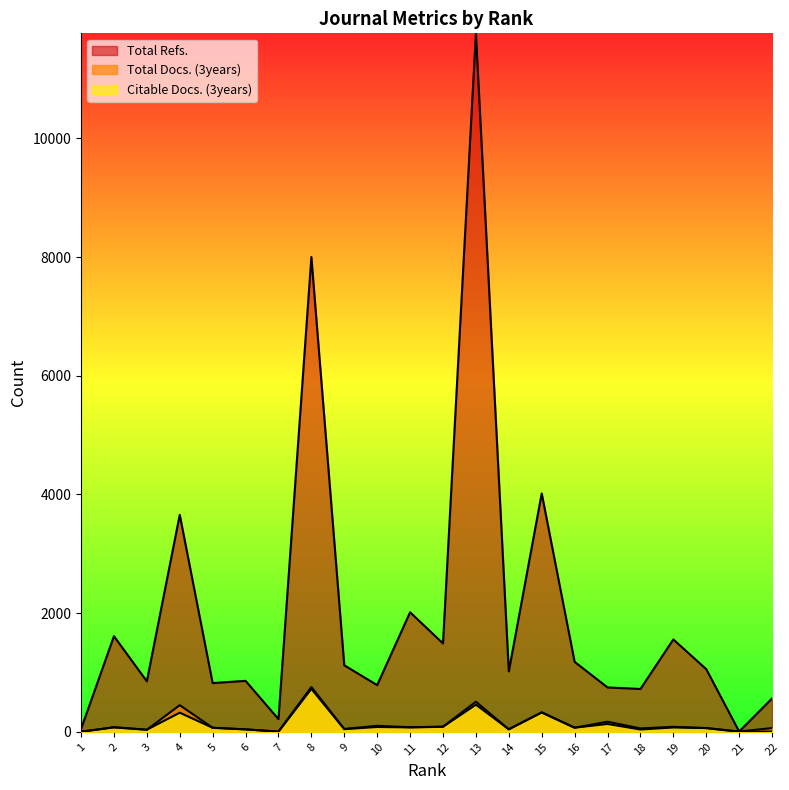

Count the number of data series in this chart.

3